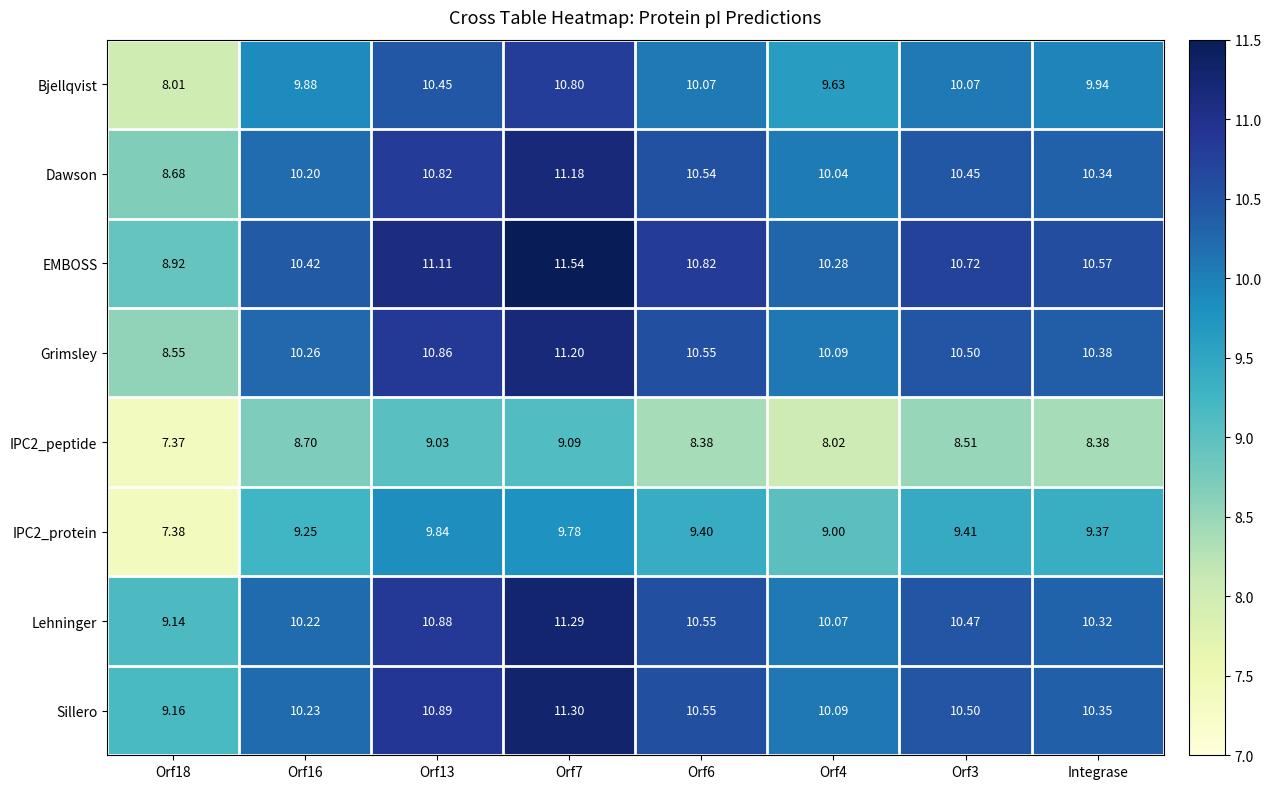

Which series has the largest total across all categories?

EMBOSS